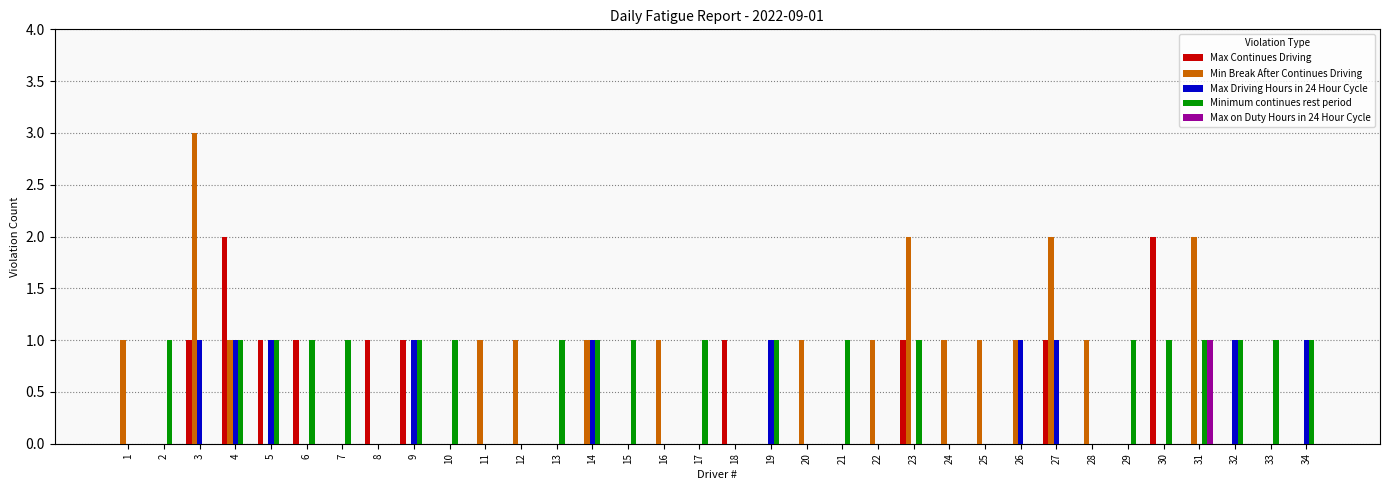

The Max Continues Driving series shows 0 at 28. True or false?

True